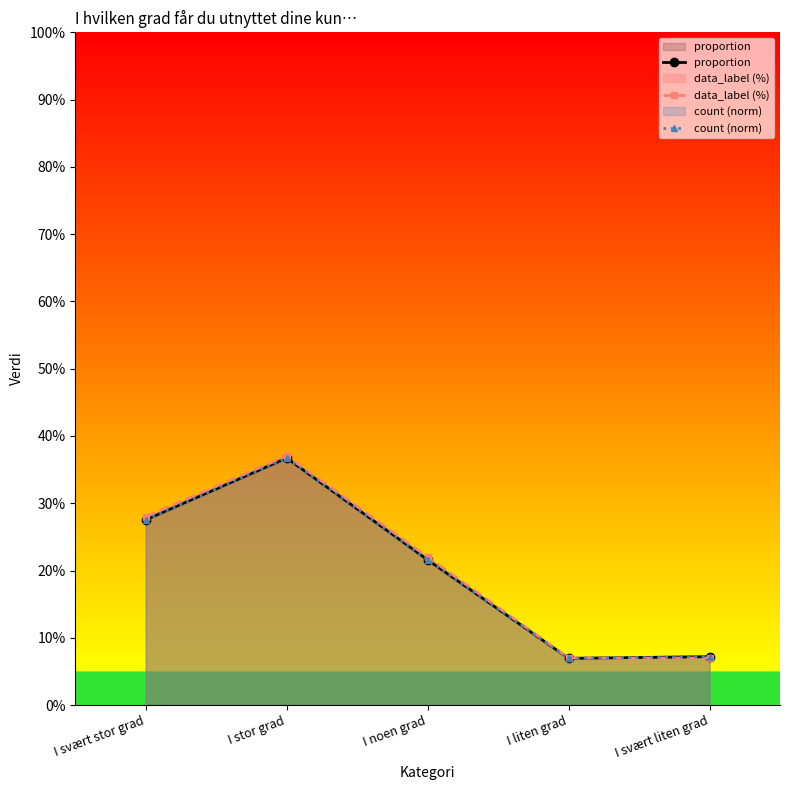

True or false: proportion has more than 2 points higher than both neighbors.

False